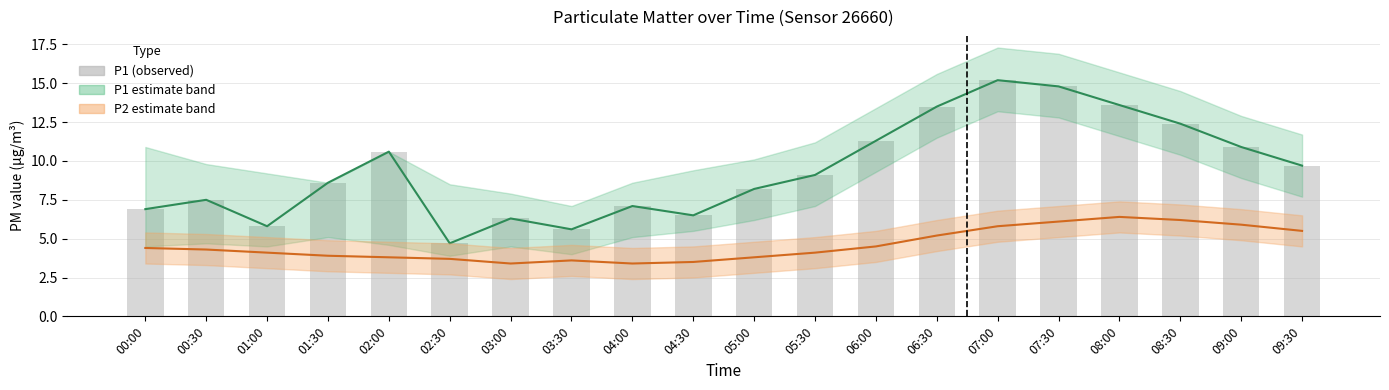

Reading left to right, list all the values displayed in this chart.

P1 (PM2.5 proxy): 6.9	7.5	5.8	8.6	10.6	4.7	6.3	5.6	7.1	6.5	8.2	9.1	11.3	13.5	15.2	14.8	13.6	12.4	10.9	9.7
P2 (PM10 proxy): 4.4	4.3	4.1	3.9	3.8	3.7	3.4	3.6	3.4	3.5	3.8	4.1	4.5	5.2	5.8	6.1	6.4	6.2	5.9	5.5
P1 (observed): 6.9	7.5	5.8	8.6	10.6	4.7	6.3	5.6	7.1	6.5	8.2	9.1	11.3	13.5	15.2	14.8	13.6	12.4	10.9	9.7